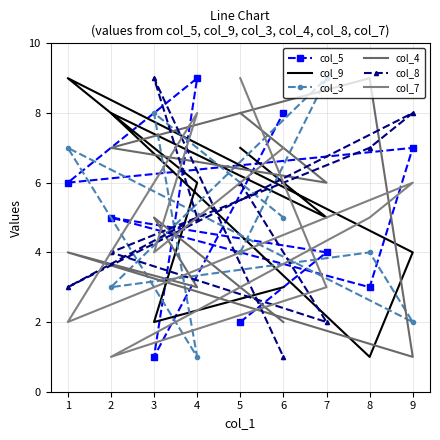

Between 8 and 3, which series saw the biggest shift?

col_3